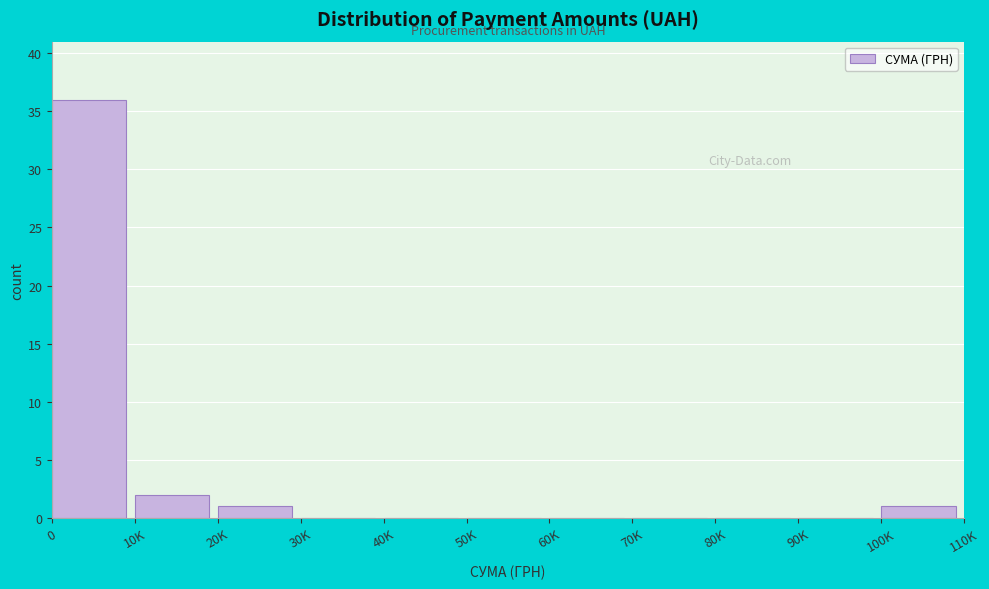

Reading left to right, transcribe all the data shown in this chart.

0=36	10K=2	20K=1	30K=0	40K=0	50K=0	60K=0	70K=0	80K=0	90K=0	100K=1